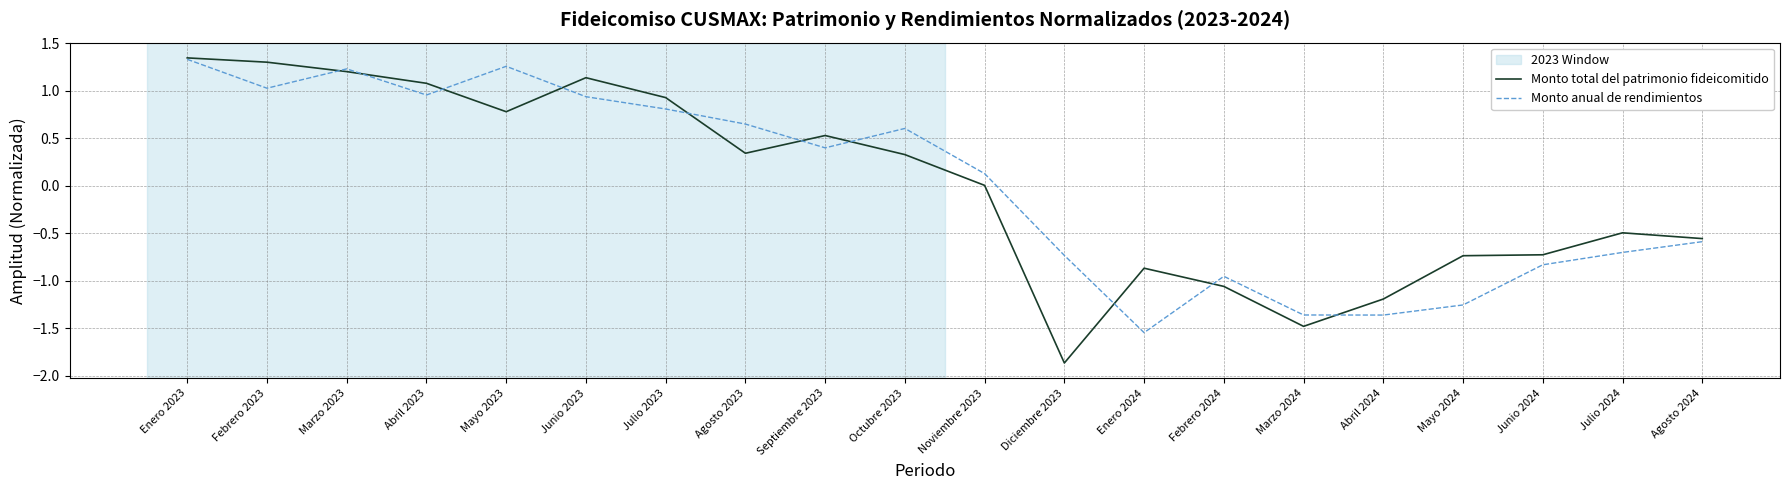

At which category is the sum across all series the highest?

Enero 2023